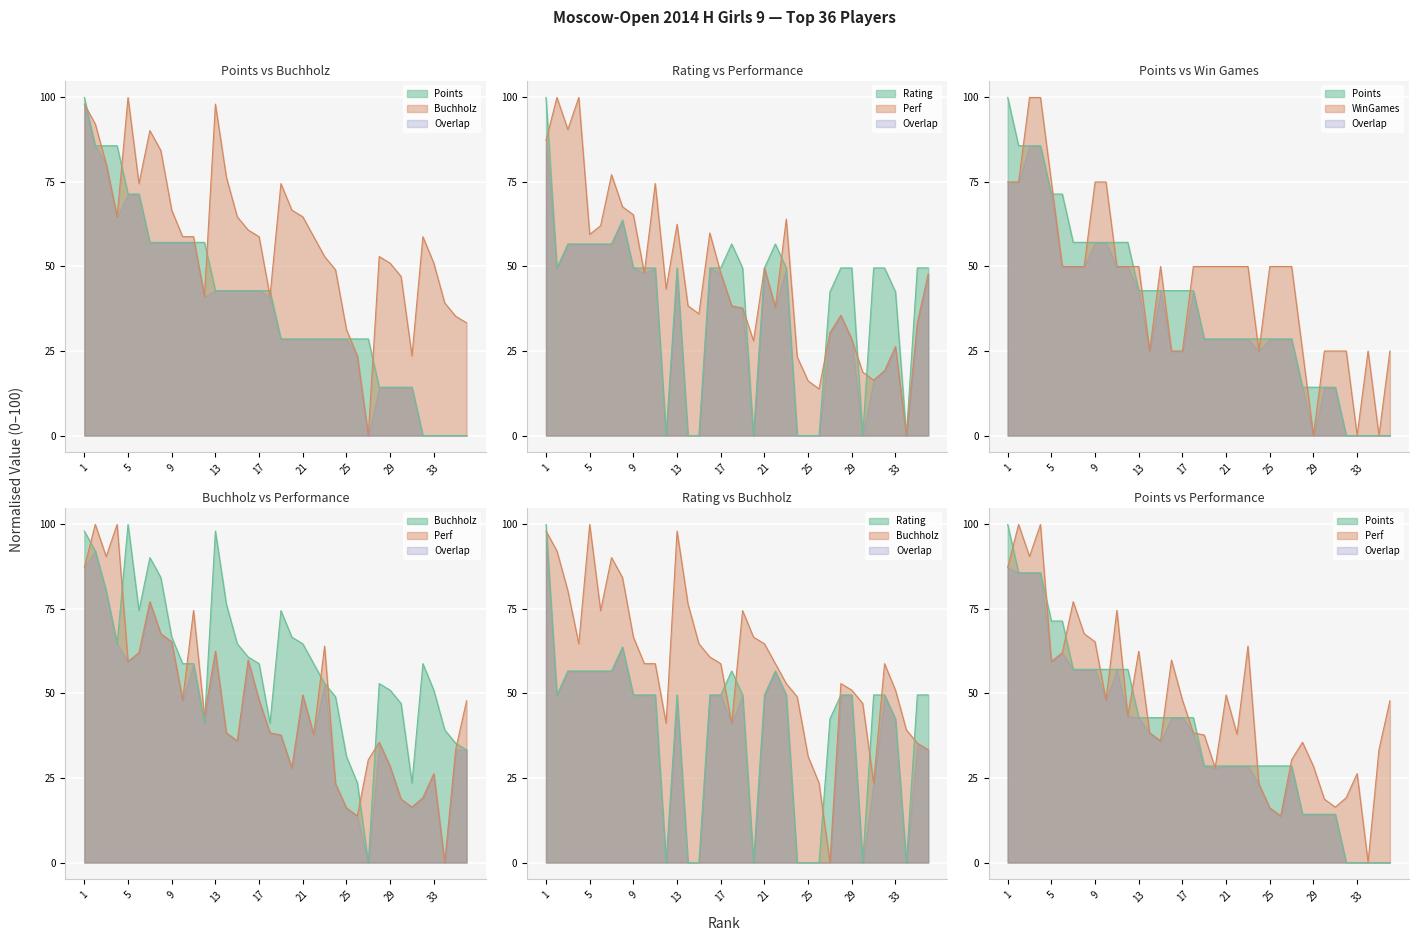

What are all the series names shown in the legend?

Points, Buchholz, Rating, WinGames, Perf